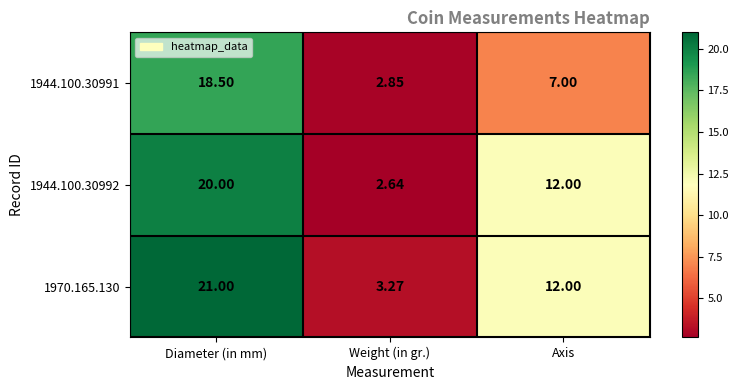

At which category is the sum across all series the highest?

Diameter (in mm)